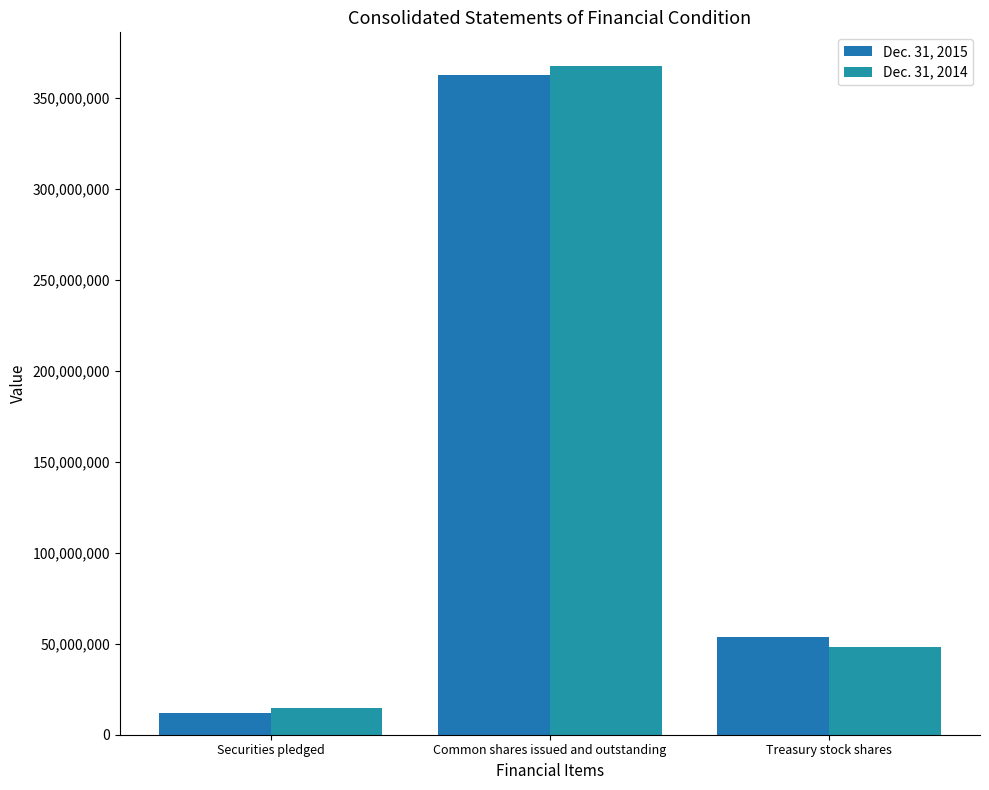

Where does the Dec. 31, 2015 series first go above 53755292?

Common shares issued and outstanding